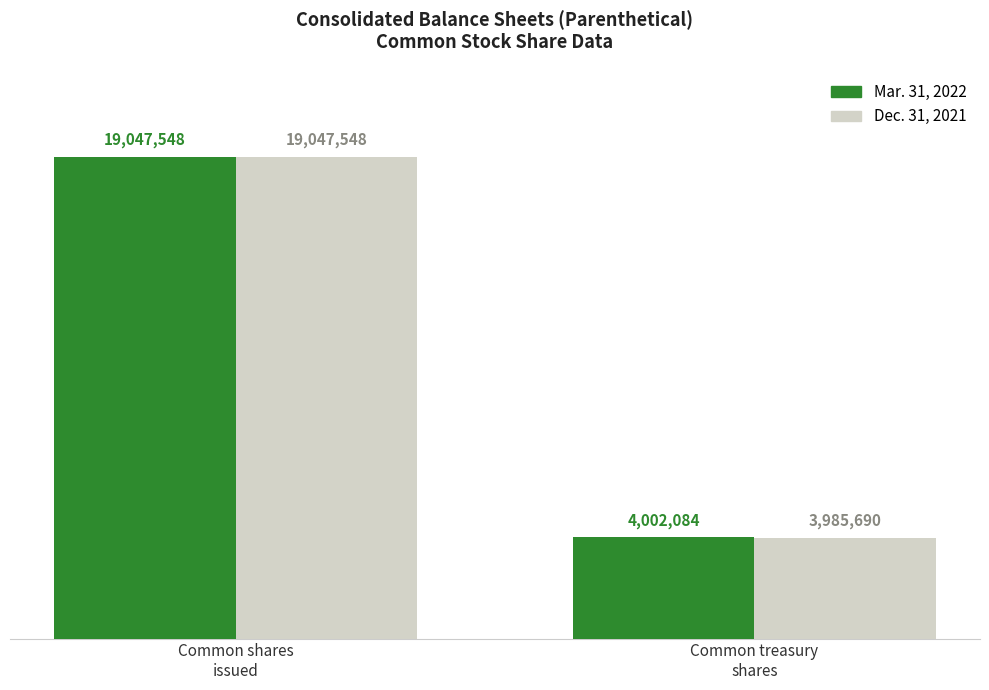

Where is Dec. 31, 2021 nearest to the value 11516619?

Common shares
issued